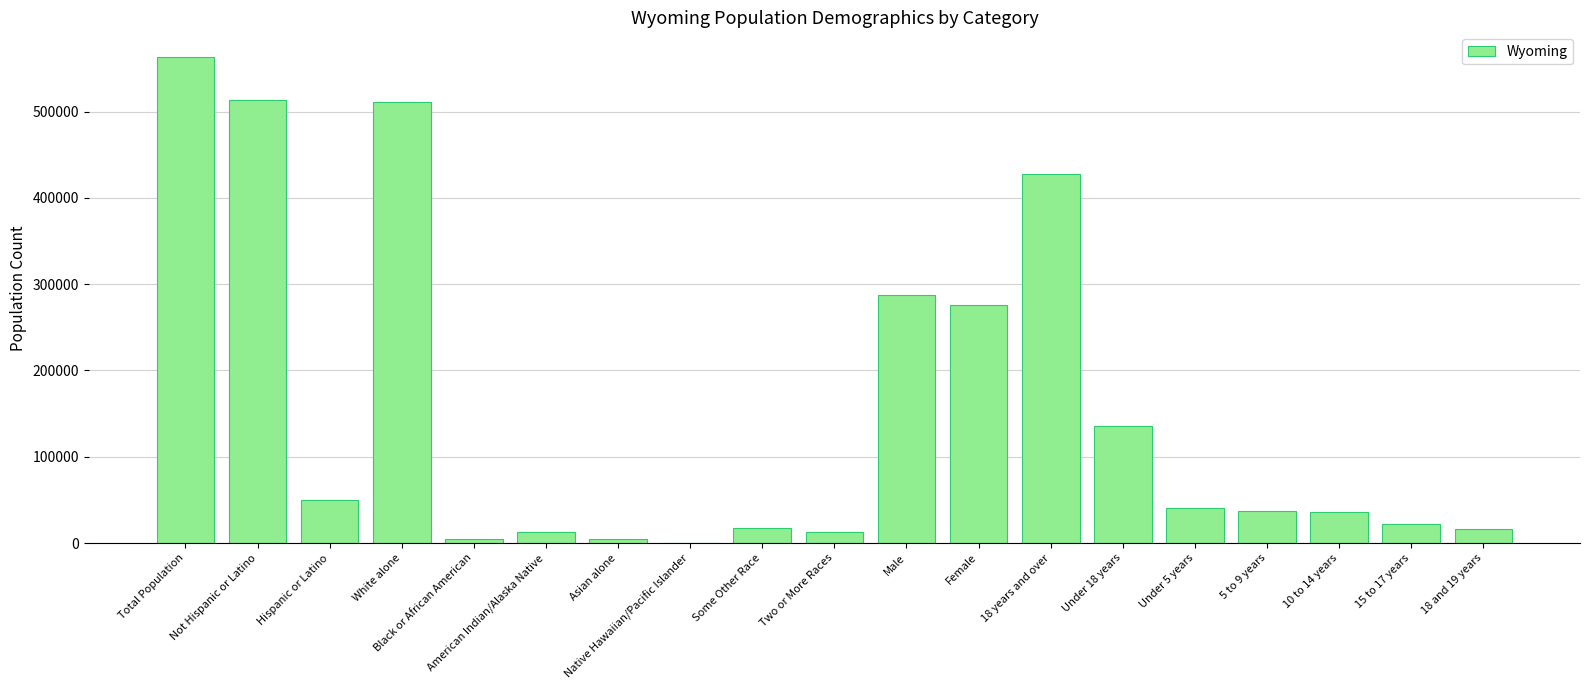

What is the difference between the values at Hispanic or Latino and Female?

225958